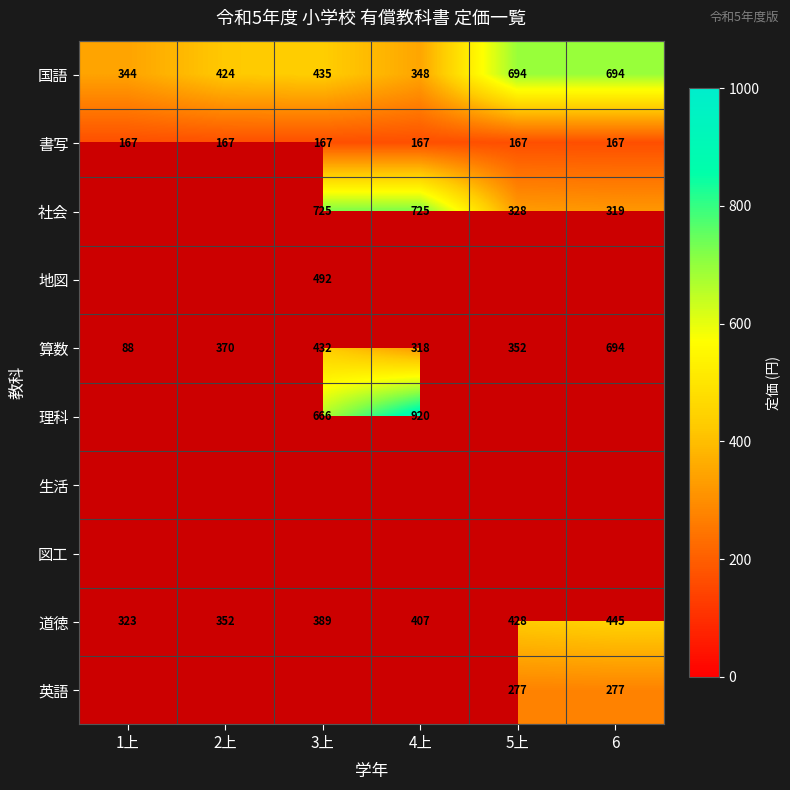

List the labels in order of 道徳 value, largest first.

6, 5上, 4上, 3上, 2上, 1上